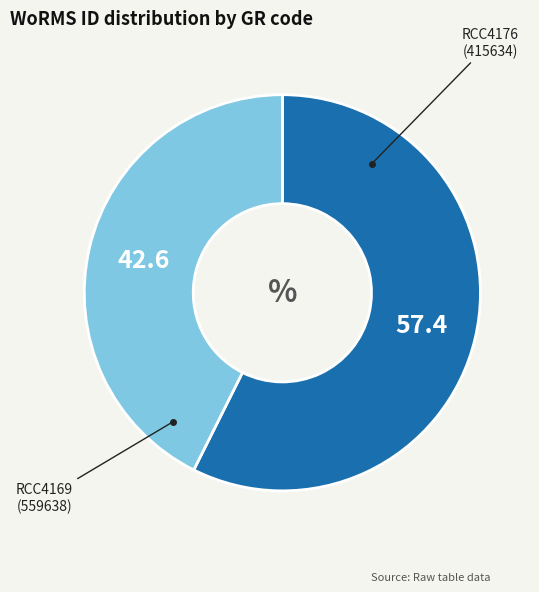

Is there a majority slice in this chart?

Yes